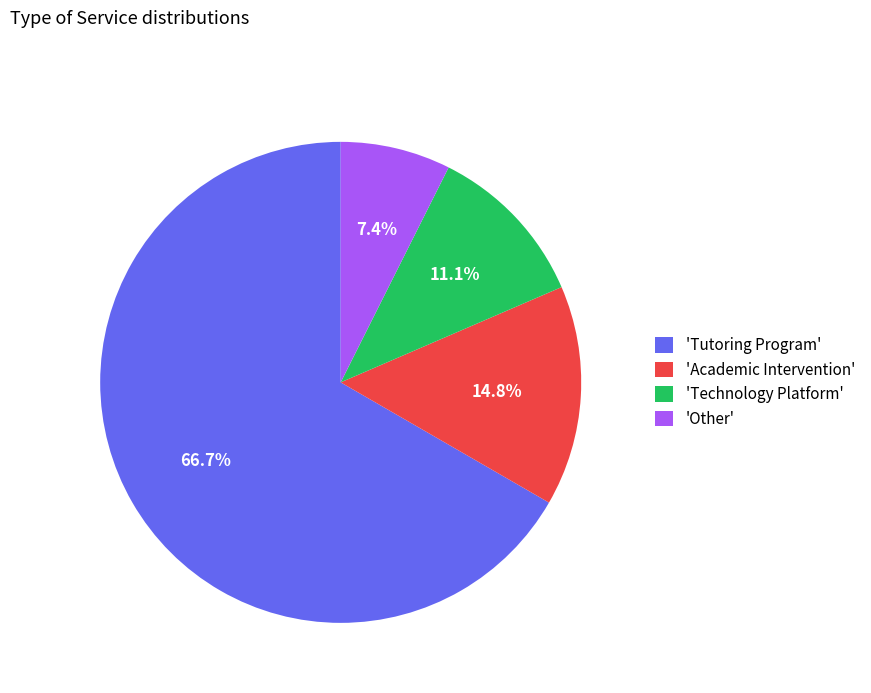

What is the smallest slice in the pie chart?

'Other'